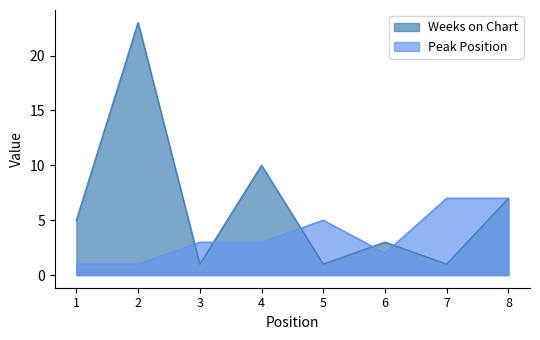

What is the value of the Peak Position point at the 4th from the left?

3